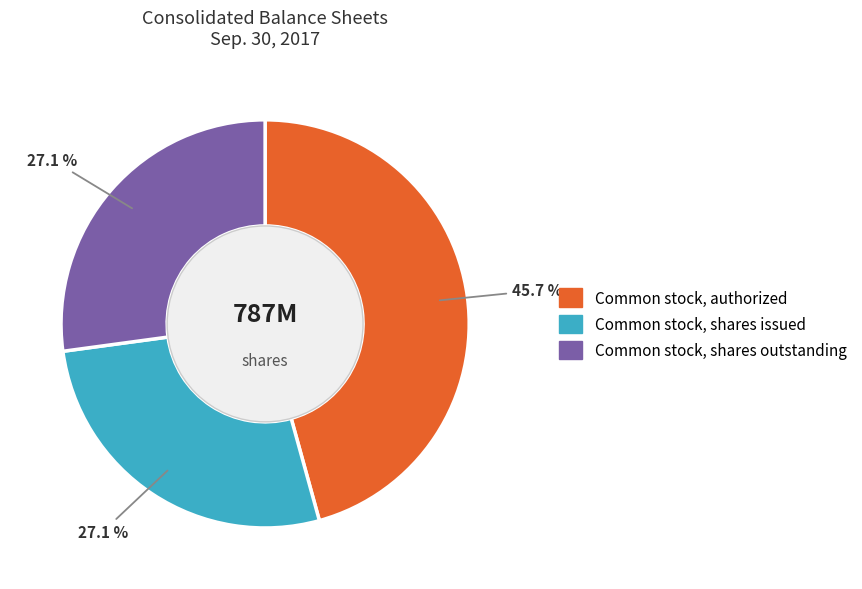

Approximately how many times larger is the value at Common stock, shares issued compared to Common stock, authorized?

0.6